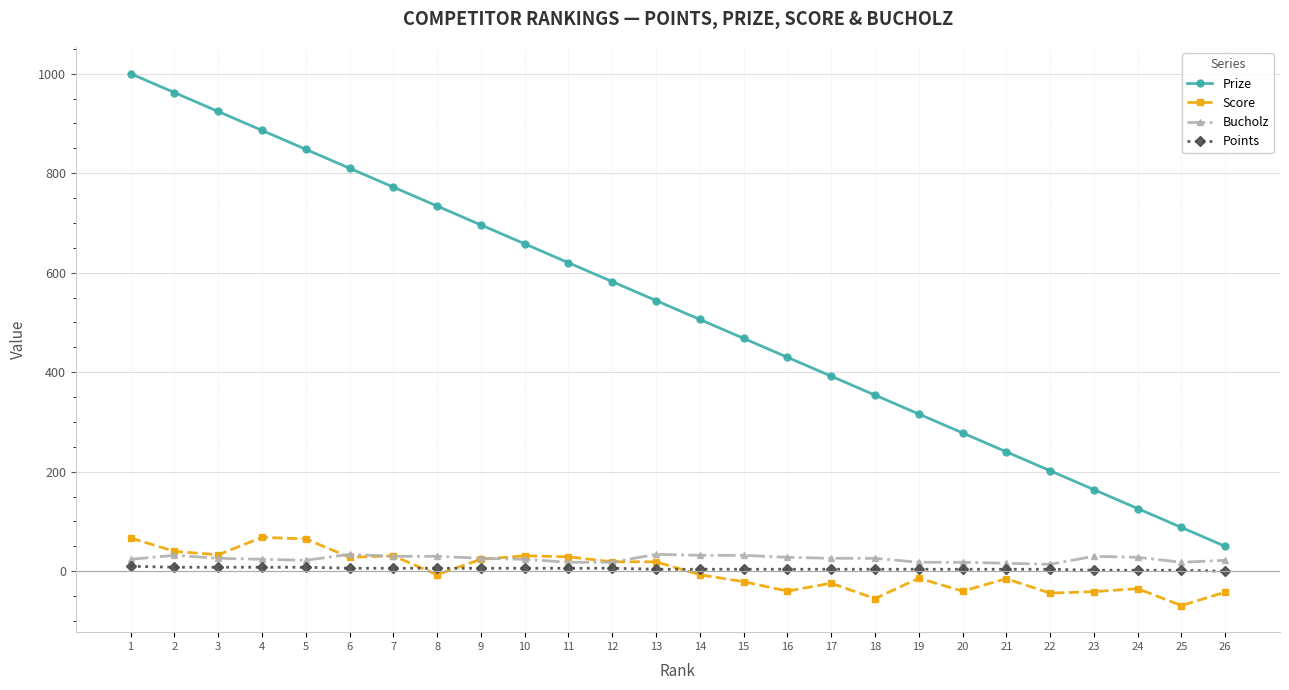

What is the greatest value displayed?

1000